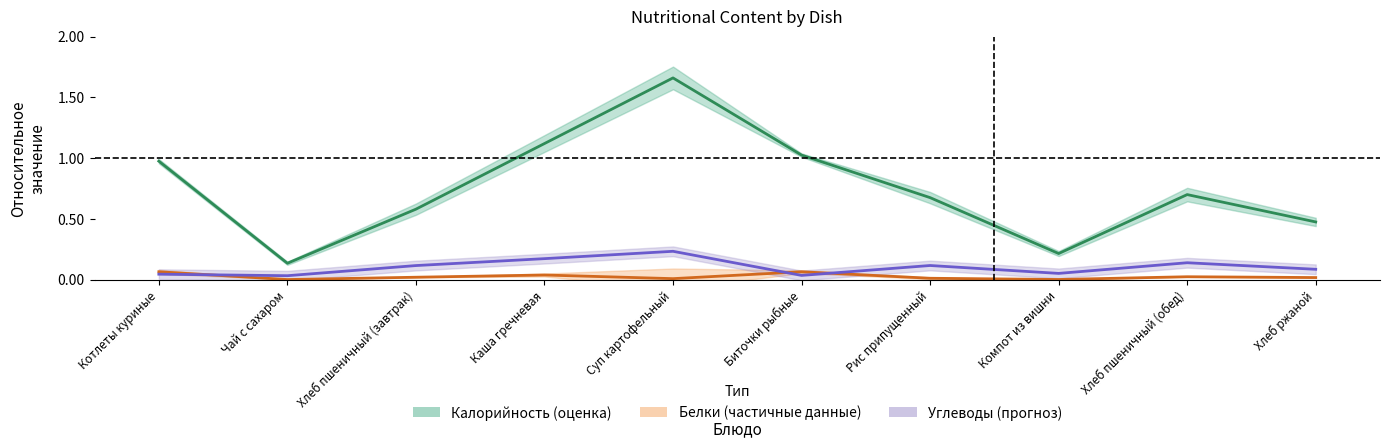

True or false: Калорийность and Белки cross at least once.

False